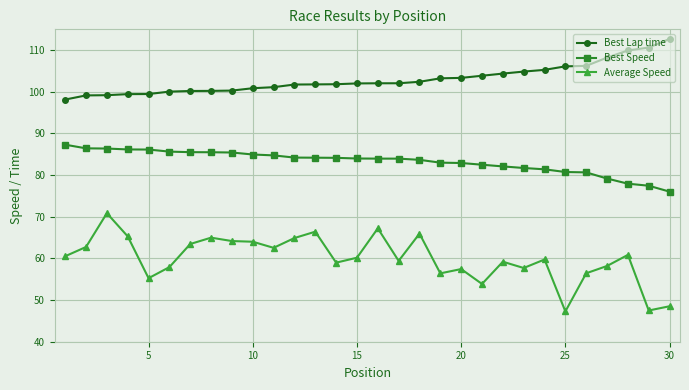

What is the value of the Best Speed point at the 26th from the left?

80.7